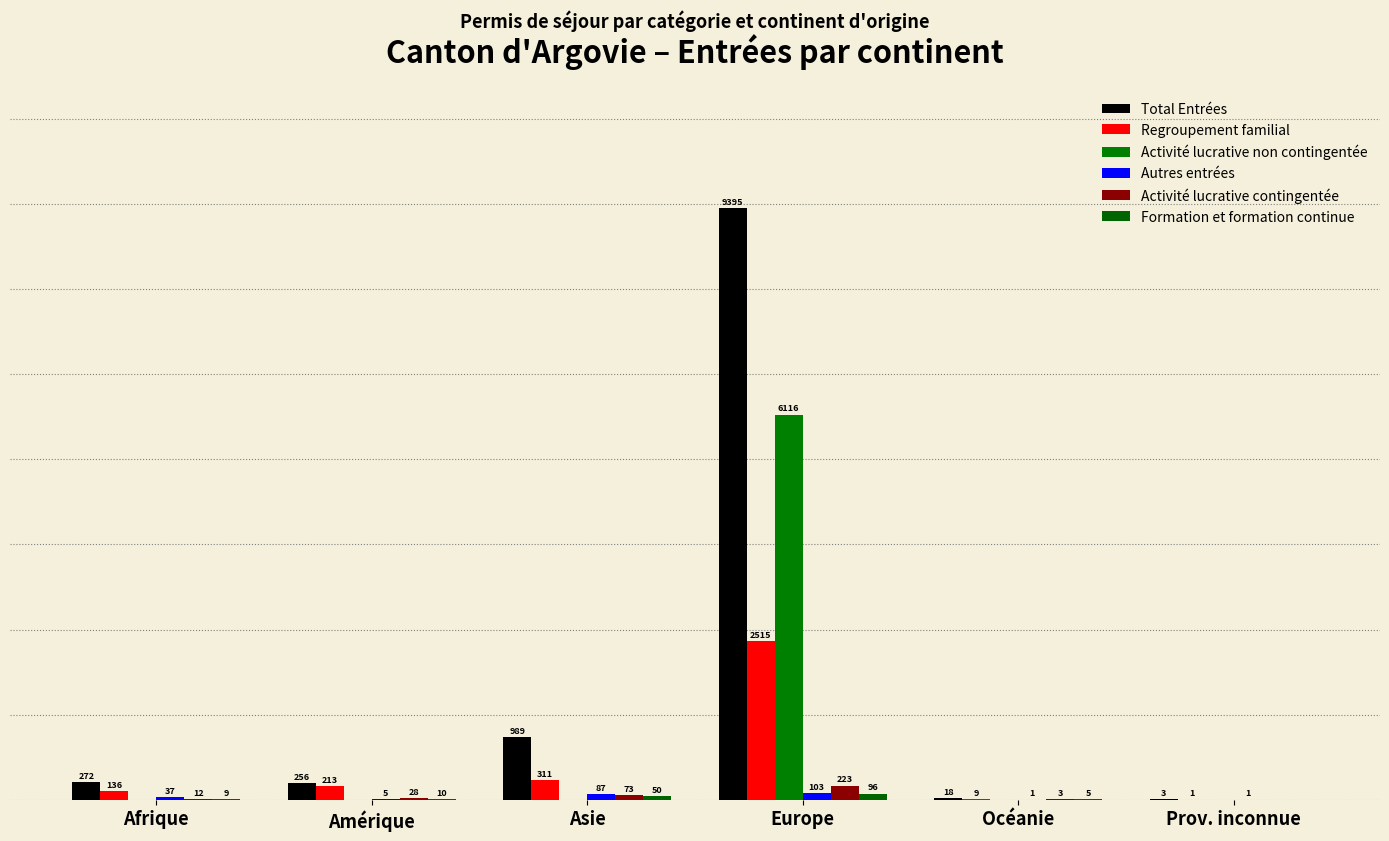

Are the bars grouped side by side (vs. stacked)?

Yes